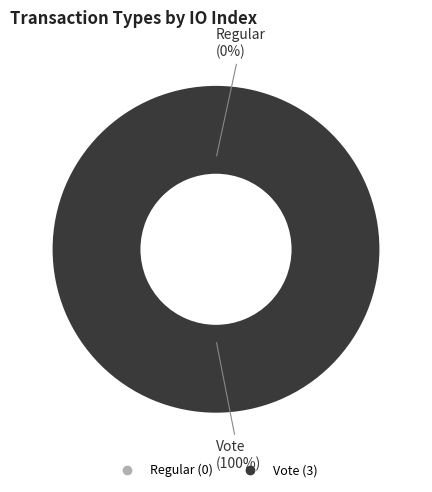

Which category has the biggest portion of the pie?

Vote